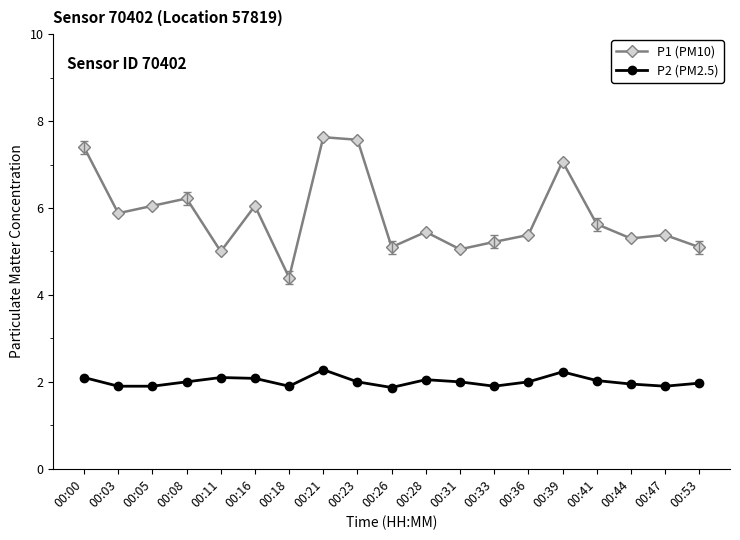

What is the value of the P1 (PM10) point at the 10th from the left?

5.1